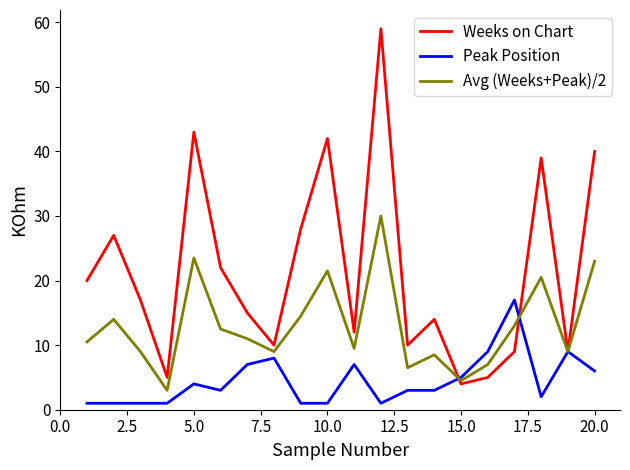

List the series in order of their overall mean, lowest first.

Peak Position, Avg (Weeks+Peak)/2, Weeks on Chart